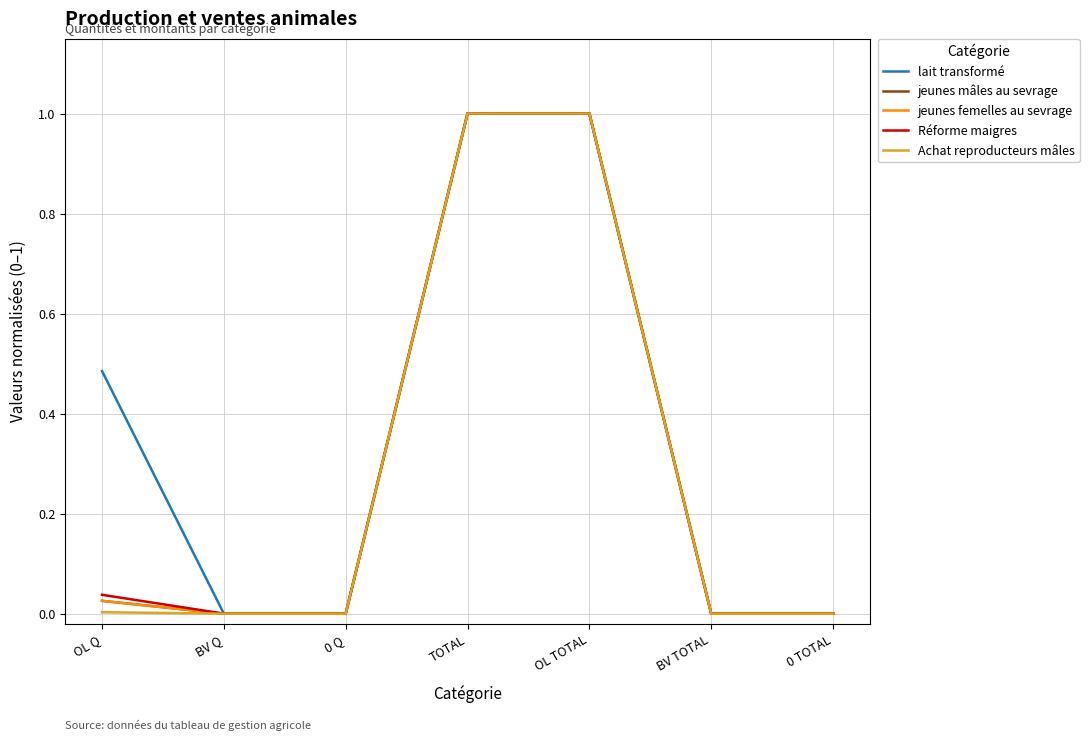

True or false: jeunes mâles au sevrage has a value of 0.0 at BV TOTAL.

True